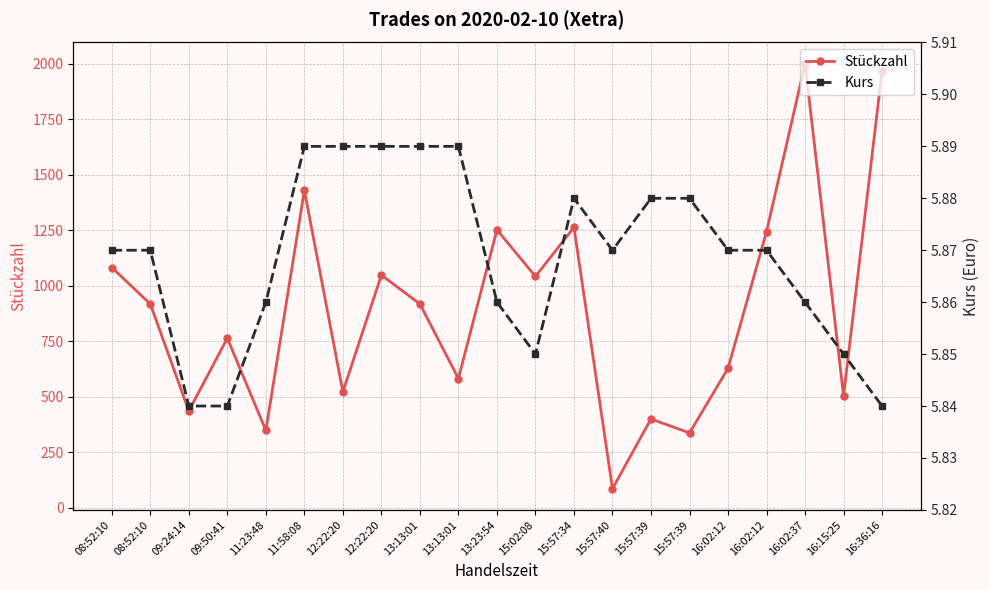

At which category is the sum across all series the highest?

16:02:37